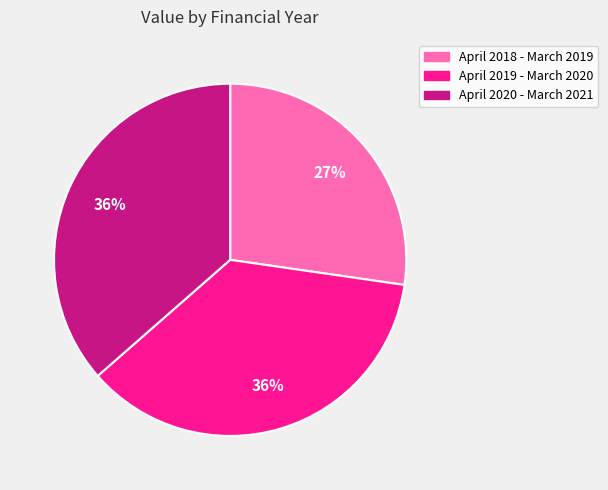

What is the ratio of the value at April 2020 - March 2021 to the value at April 2018 - March 2019?

1.3